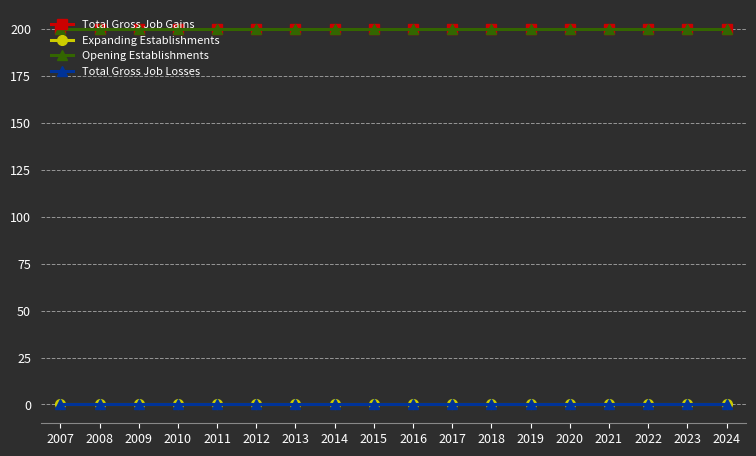

At how many categories does at least one series exceed 65?

18